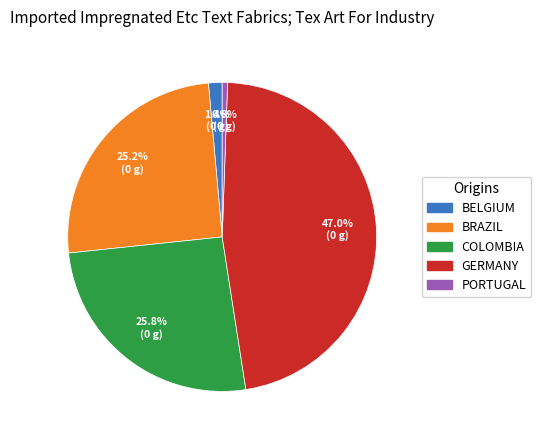

Does any single category account for the majority?

No